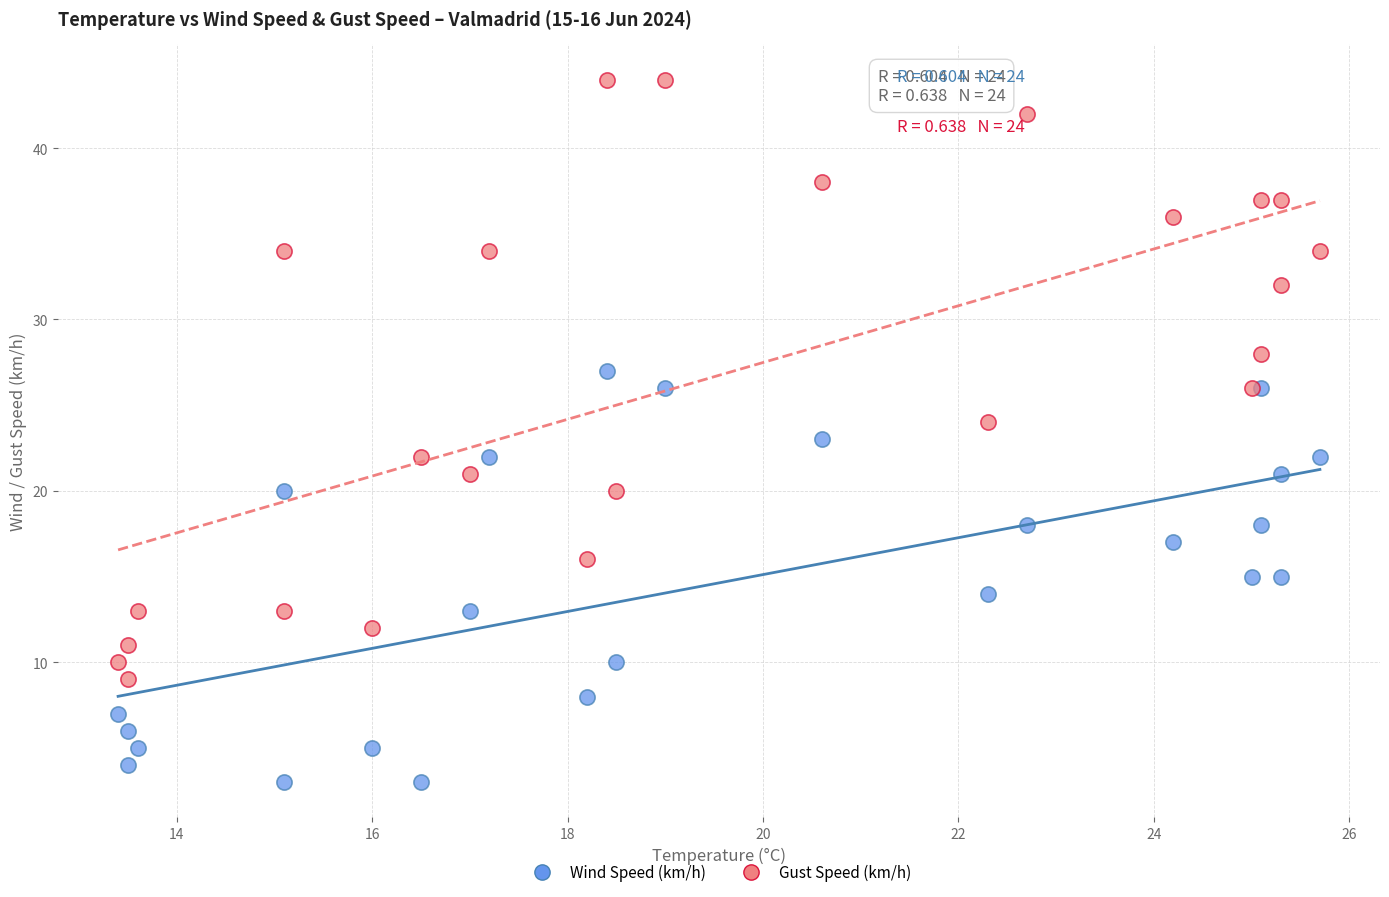

What are all the series names shown in the legend?

Wind Speed (km/h), Gust Speed (km/h)